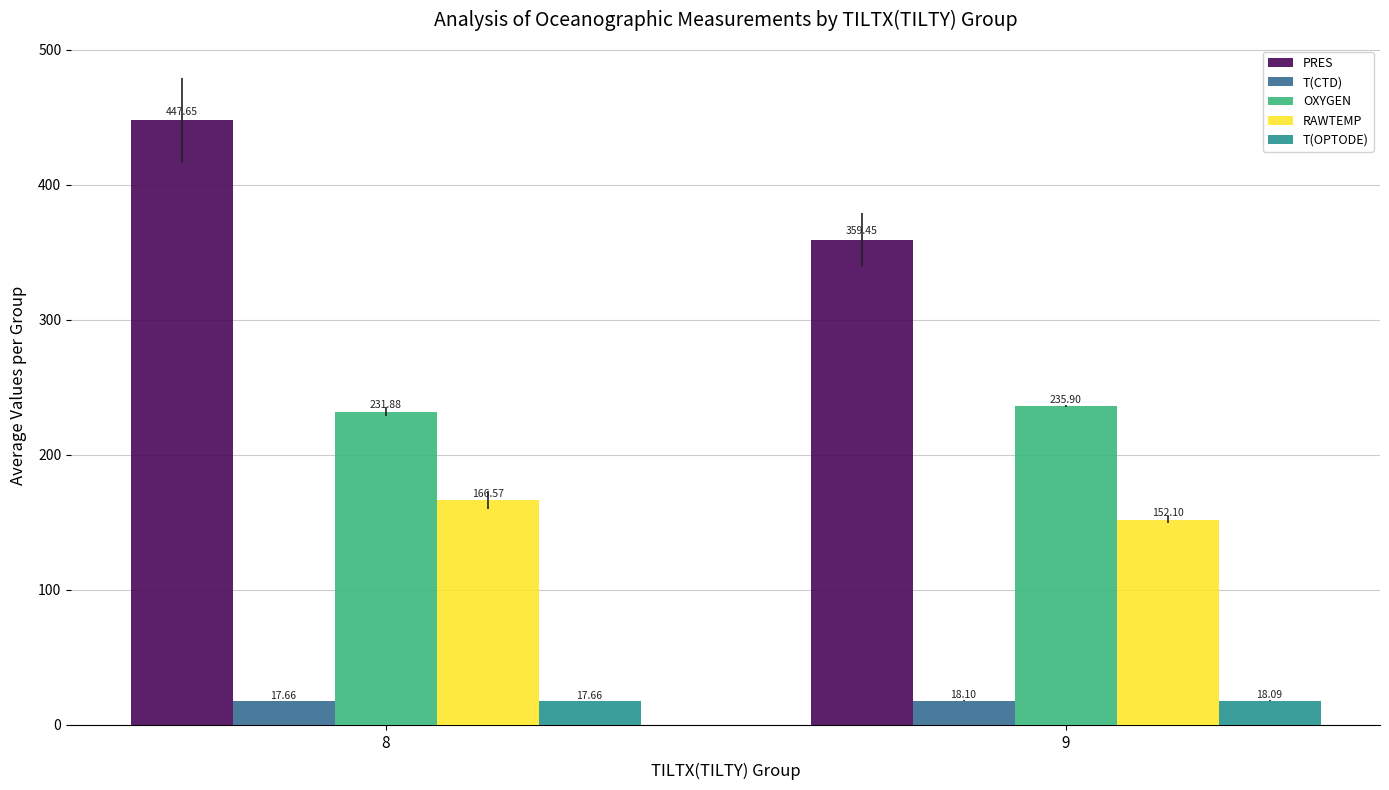

What is the sum of the PRES values at 8 and 9?

807.1